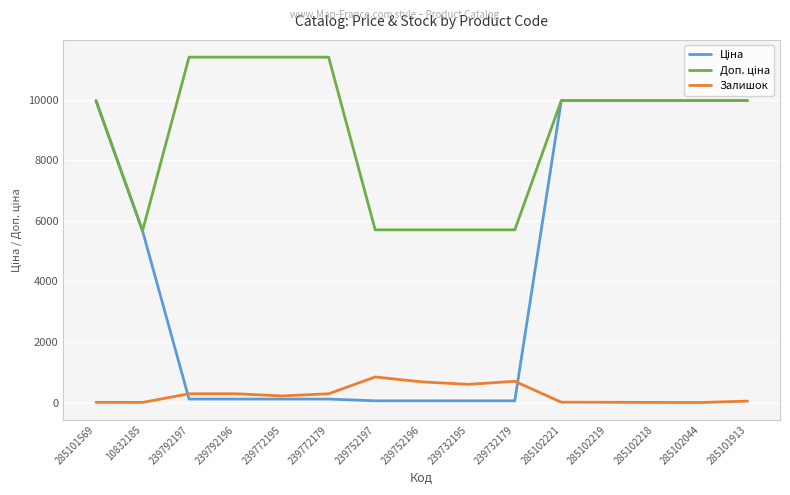

What position from the left is 239772195?

5